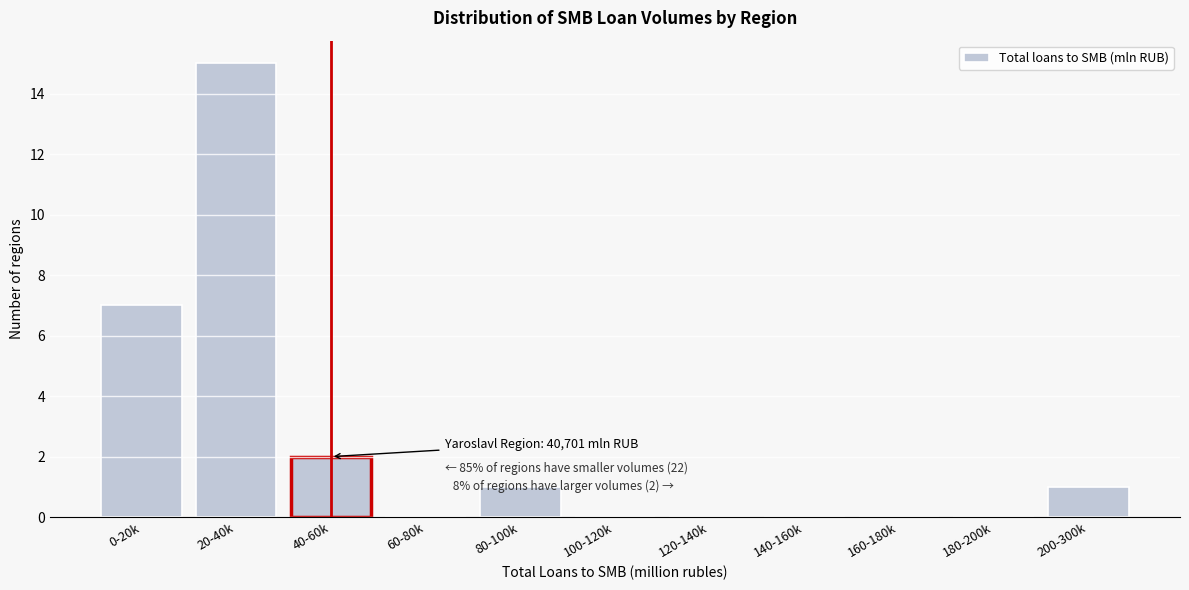

Reading right to left, transcribe all the data shown in this chart.

200-300k=1	180-200k=0	160-180k=0	140-160k=0	120-140k=0	100-120k=0	80-100k=1	60-80k=0	40-60k=2	20-40k=15	0-20k=7